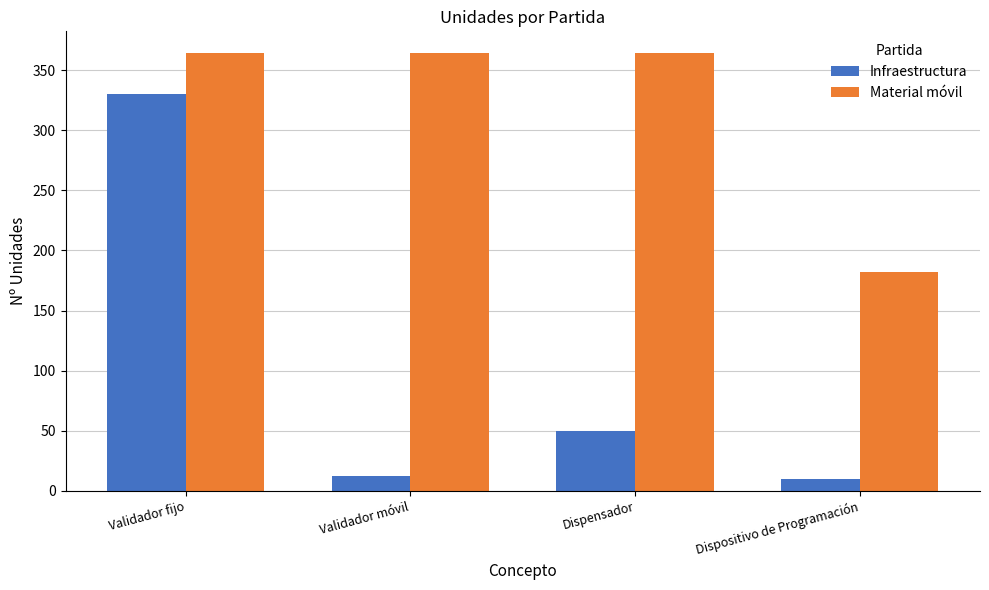

True or false: Material móvil has a value of 78 at Dispositivo de Programación.

False